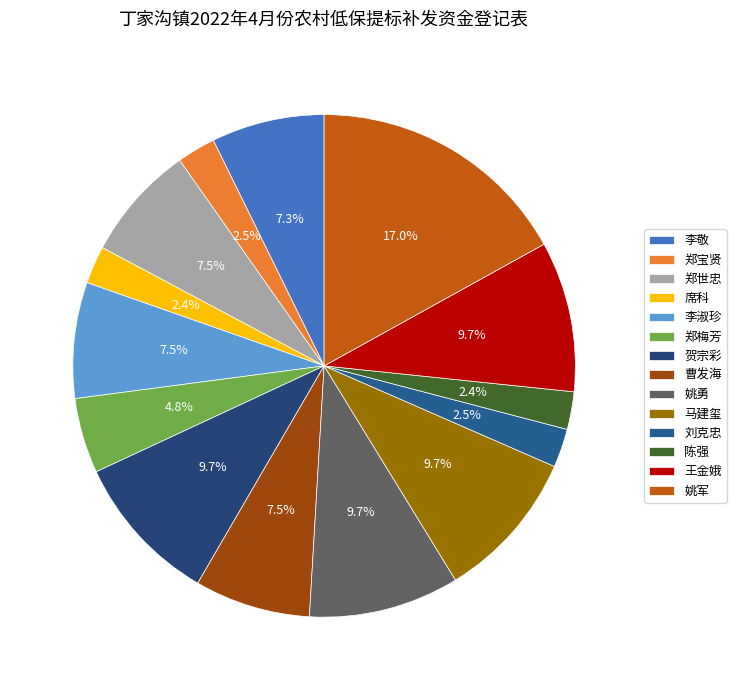

Do 贺宗彩 and 李敬 together represent more than half of the pie?

No